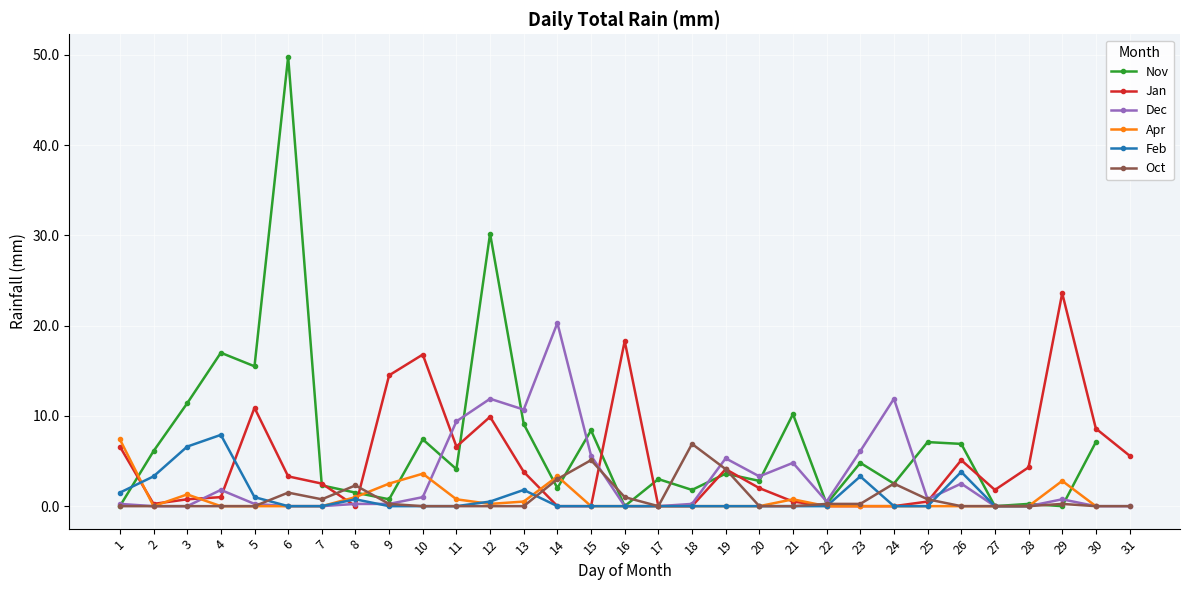

What is the spread (max minus min) of values at 30?

8.6